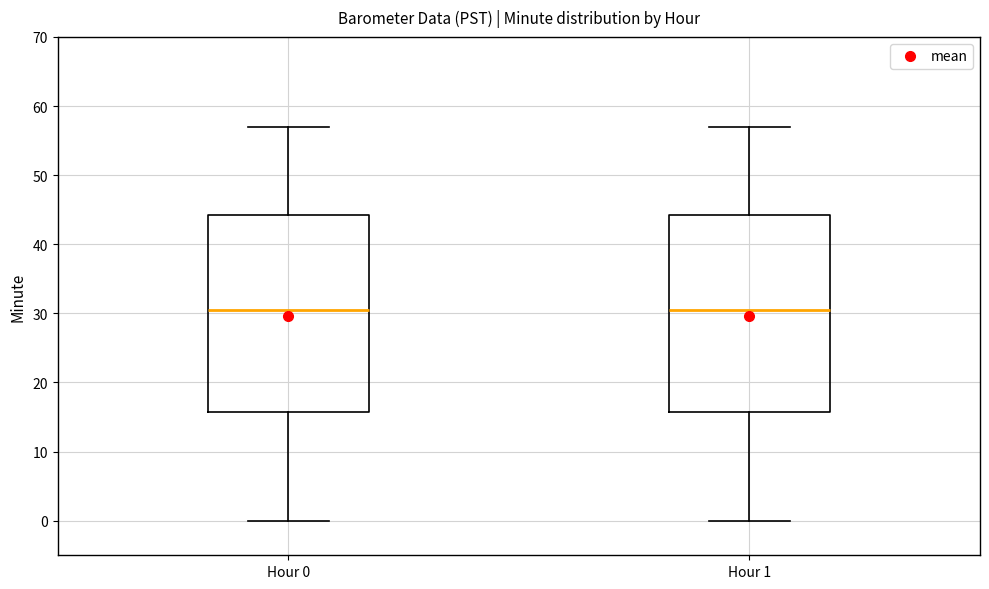

Reading left to right, read every box against the y-axis: the position of its median line, the range the box covers, and the ends of its whiskers. The values are not printed on the chart, so give them approximately, as read against the axis.

Hour 0: median 31, box 16 to 44, whiskers 0 to 57
Hour 1: median 31, box 16 to 44, whiskers 0 to 57